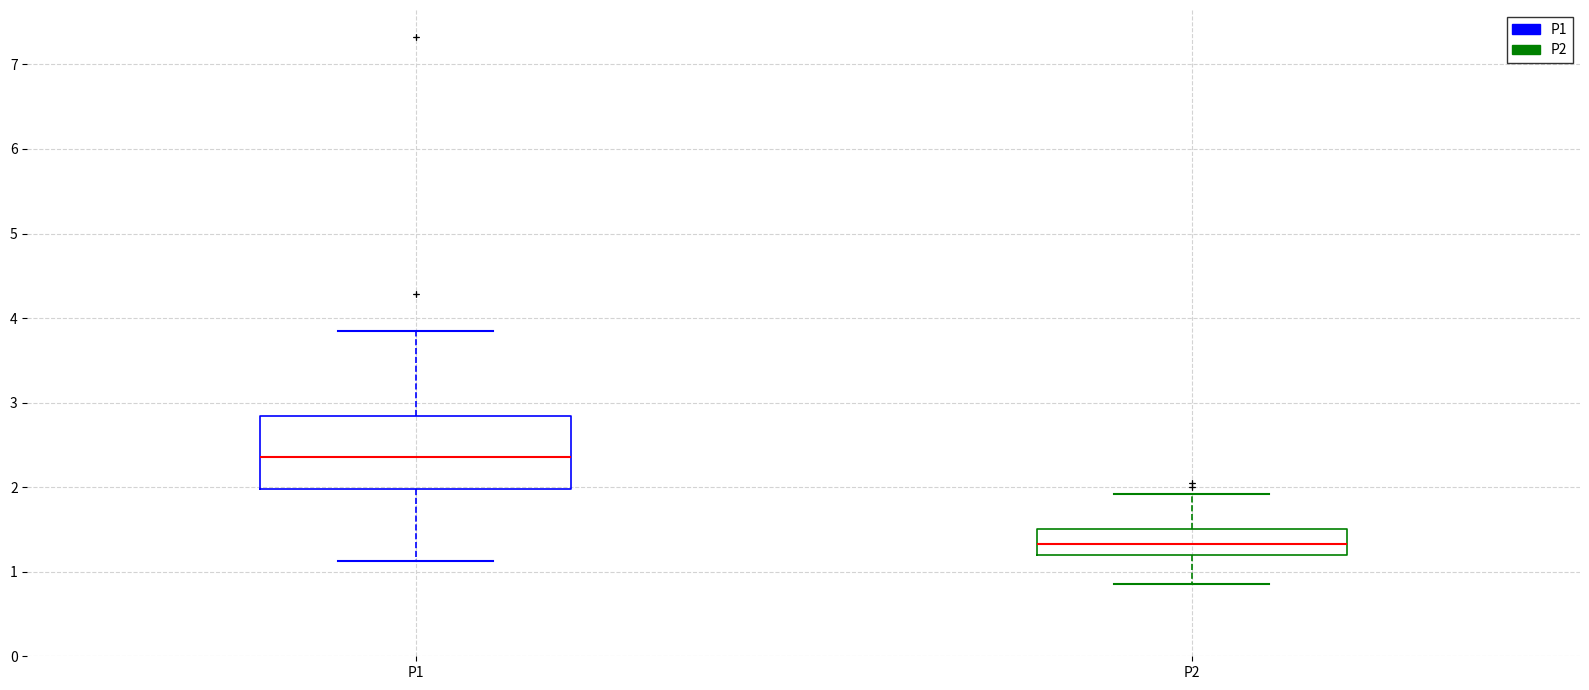

Reading left to right, transcribe this box plot: for each box, give where its median line is, the range the box spans, and where its two whiskers end, as read against the y-axis. The values are not printed on the chart, so give them approximately, as read against the axis.

P1: median 2.4, box 2.0 to 2.8, whiskers 1.1 to 3.9
P2: median 1.3, box 1.2 to 1.5, whiskers 0.9 to 1.9